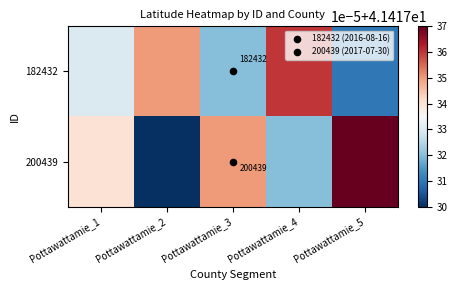

At which category is the sum across all series the highest?

Pottawattamie_4